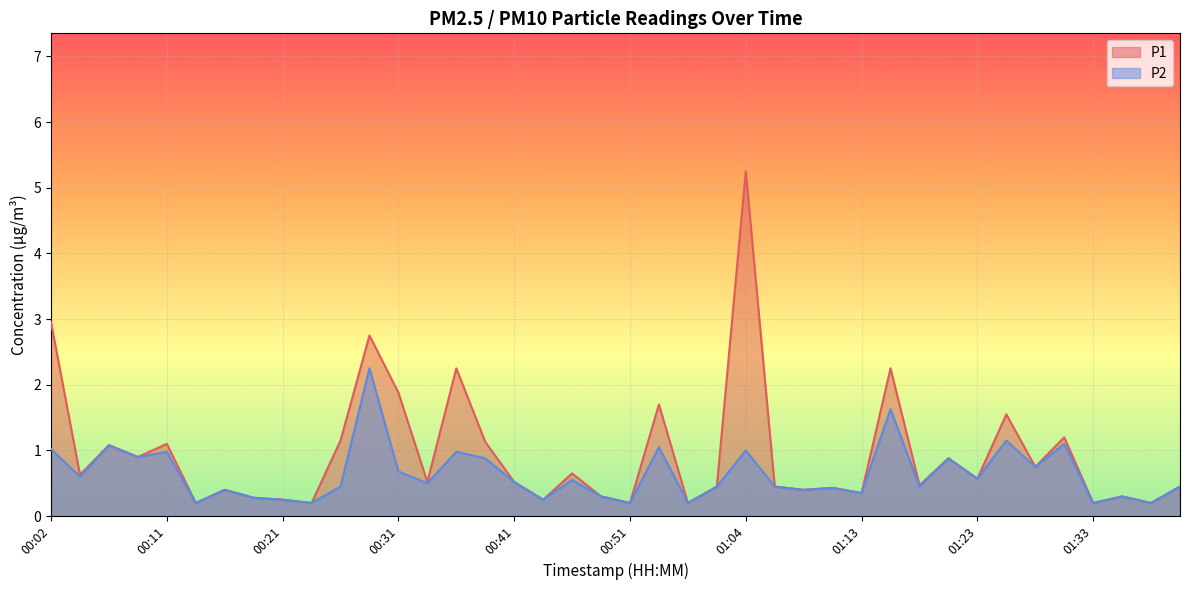

True or false: P1 and P2 cross at least once.

False